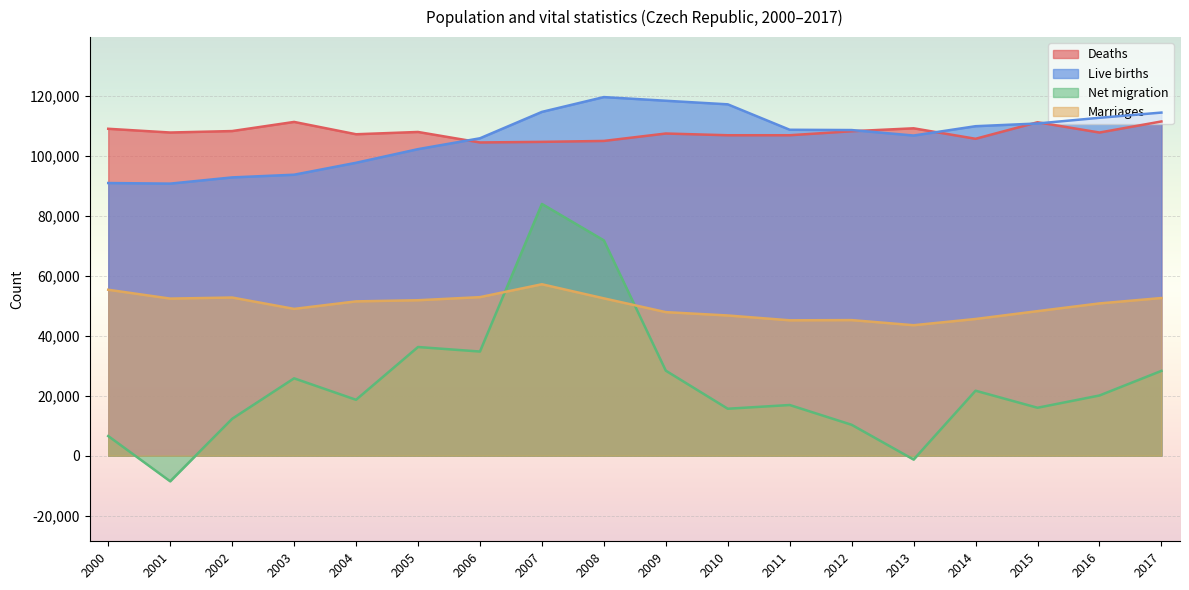

Rank the series at 2011 from lowest to highest value.

Net migration, Marriages, Deaths, Live births